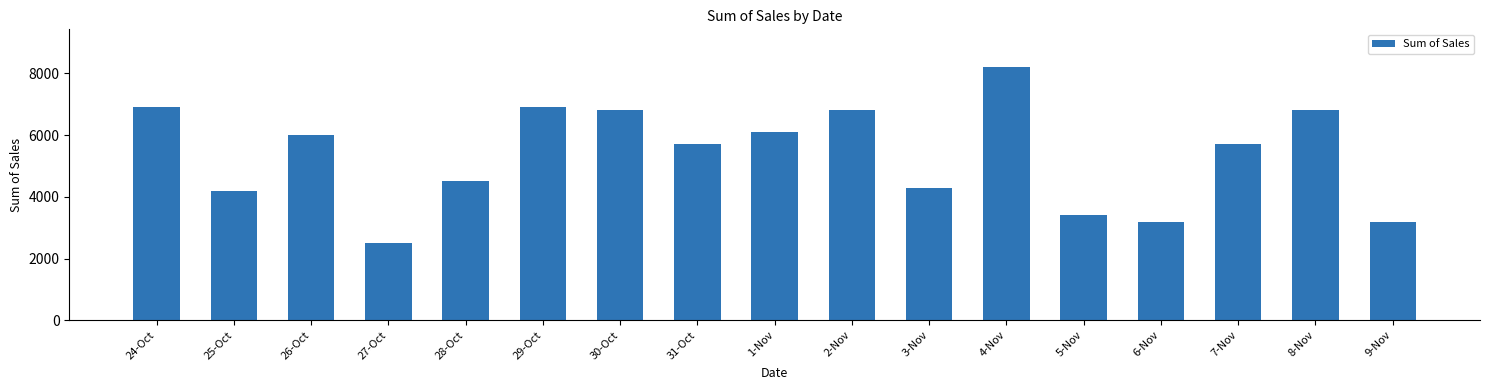

Read the value at 3-Nov, to the nearest 50.

4300